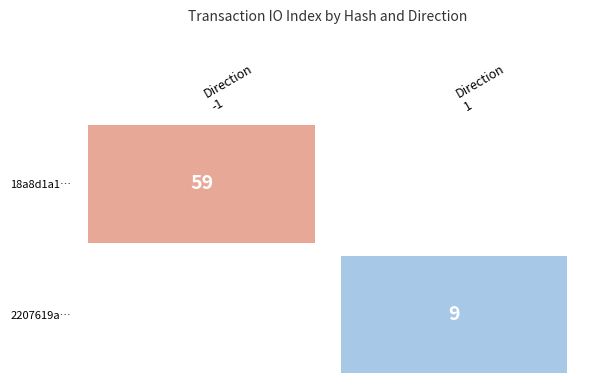

Read the 2207619ac76aa5f7328613ccb840435b8068b96 value at 1.

9